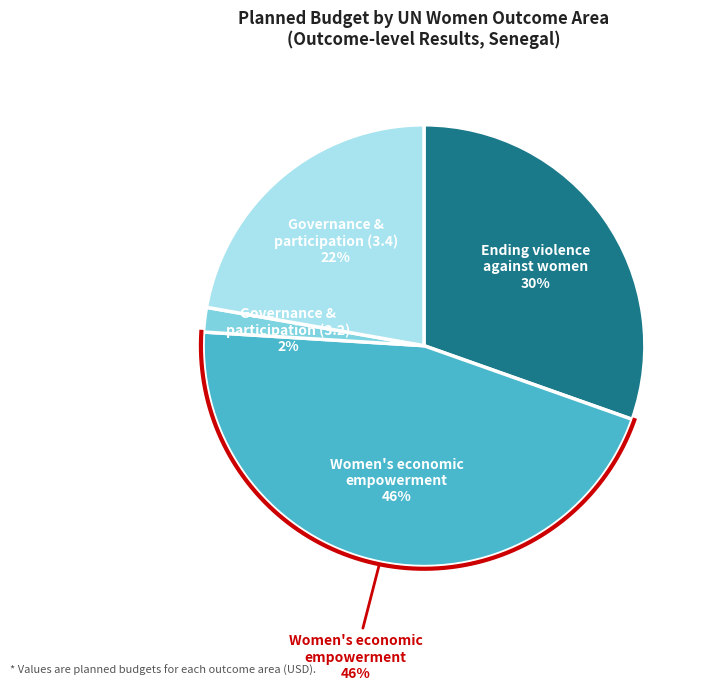

How many segments does this pie chart have?

4